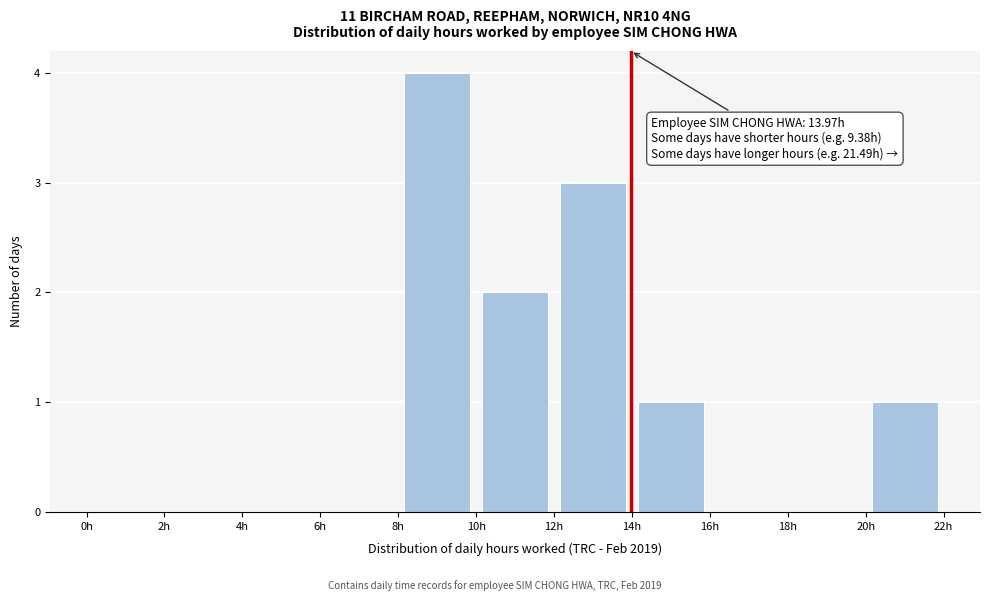

Over which range of the x-axis is the bar tallest?

8 to 10